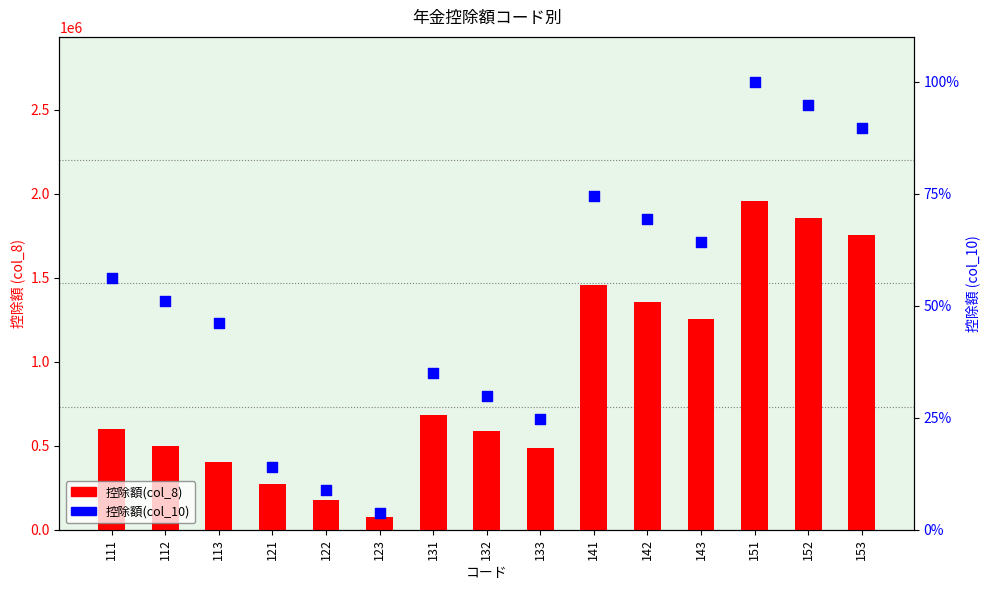

What are all the series names shown in the legend?

控除額(col_8), 控除額(col_10)